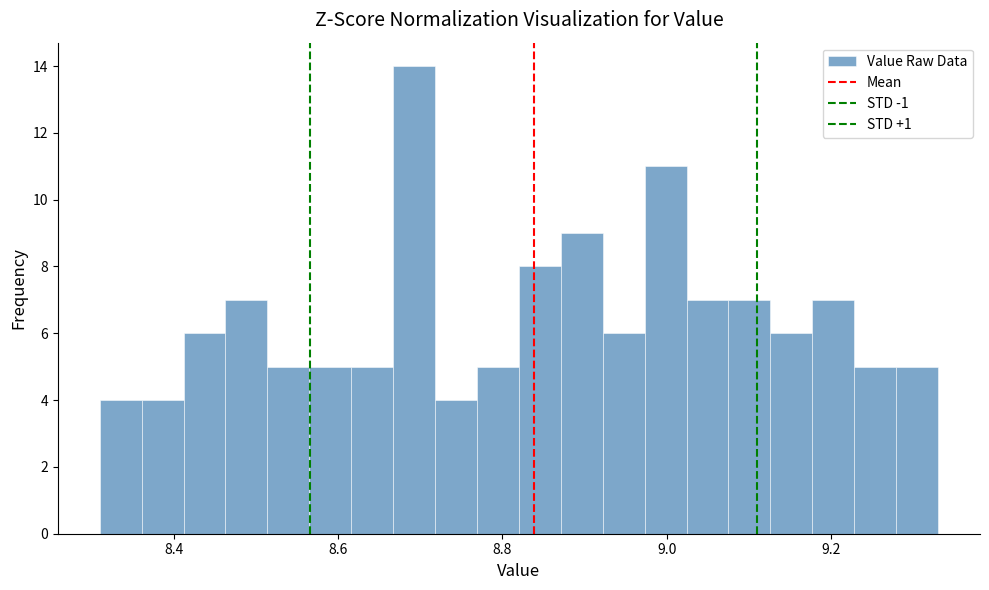

Read against the x-axis, roughly where is the centre of the tallest bar?

8.70